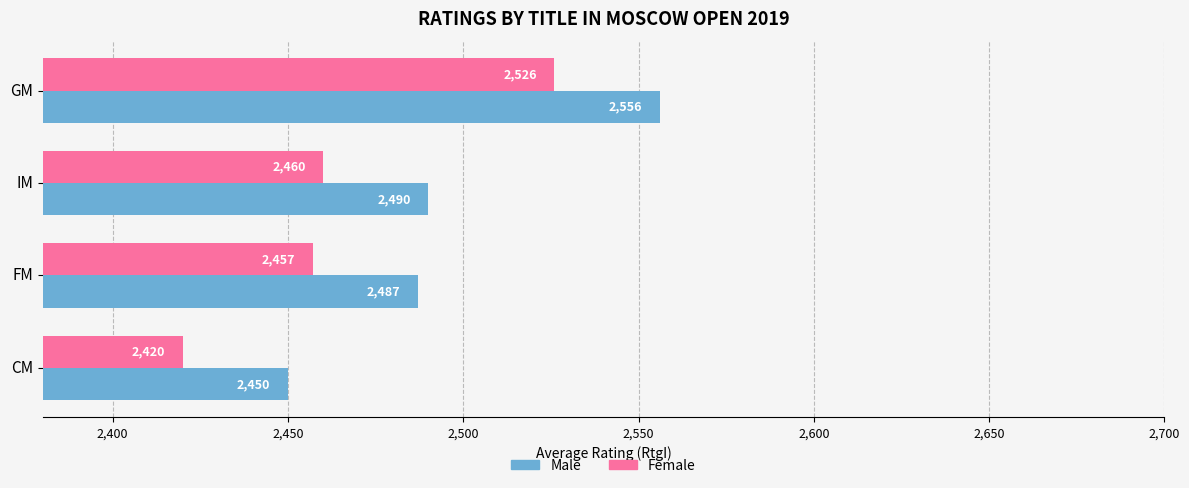

What is the sum of all Female values?

9863